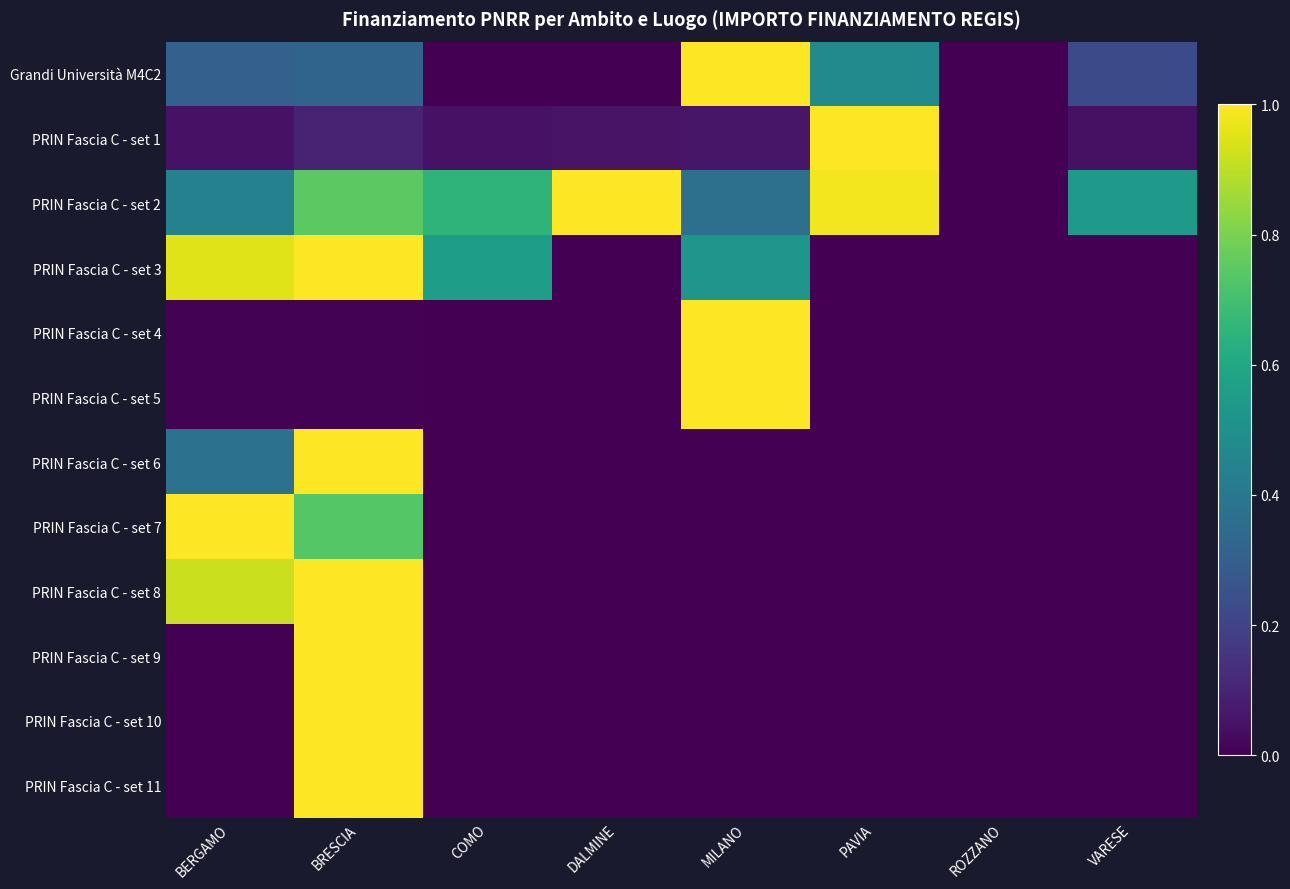

Reading left to right, extract all data points from this chart.

Grandi Università M4C2: BERGAMO=0.3	BRESCIA=0.3	COMO=0.0	DALMINE=0.0	MILANO=1.0	PAVIA=0.5	ROZZANO=0.0	VARESE=0.2
PRIN Fascia C - set 1: BERGAMO=0.0	BRESCIA=0.1	COMO=0.0	DALMINE=0.1	MILANO=0.1	PAVIA=1.0	ROZZANO=0.0	VARESE=0.0
PRIN Fascia C - set 2: BERGAMO=0.4	BRESCIA=0.7	COMO=0.7	DALMINE=1.0	MILANO=0.4	PAVIA=1.0	ROZZANO=0.0	VARESE=0.5
PRIN Fascia C - set 3: BERGAMO=0.9	BRESCIA=1.0	COMO=0.6	DALMINE=0.0	MILANO=0.5	PAVIA=0.0	ROZZANO=0.0	VARESE=0.0
PRIN Fascia C - set 4: BERGAMO=0.0	BRESCIA=0.0	COMO=0.0	DALMINE=0.0	MILANO=1.0	PAVIA=0.0	ROZZANO=0.0	VARESE=0.0
PRIN Fascia C - set 5: BERGAMO=0.0	BRESCIA=0.0	COMO=0.0	DALMINE=0.0	MILANO=1.0	PAVIA=0.0	ROZZANO=0.0	VARESE=0.0
PRIN Fascia C - set 6: BERGAMO=0.4	BRESCIA=1.0	COMO=0.0	DALMINE=0.0	MILANO=0.0	PAVIA=0.0	ROZZANO=0.0	VARESE=0.0
PRIN Fascia C - set 7: BERGAMO=1.0	BRESCIA=0.7	COMO=0.0	DALMINE=0.0	MILANO=0.0	PAVIA=0.0	ROZZANO=0.0	VARESE=0.0
PRIN Fascia C - set 8: BERGAMO=0.9	BRESCIA=1.0	COMO=0.0	DALMINE=0.0	MILANO=0.0	PAVIA=0.0	ROZZANO=0.0	VARESE=0.0
PRIN Fascia C - set 9: BERGAMO=0.0	BRESCIA=1.0	COMO=0.0	DALMINE=0.0	MILANO=0.0	PAVIA=0.0	ROZZANO=0.0	VARESE=0.0
PRIN Fascia C - set 10: BERGAMO=0.0	BRESCIA=1.0	COMO=0.0	DALMINE=0.0	MILANO=0.0	PAVIA=0.0	ROZZANO=0.0	VARESE=0.0
PRIN Fascia C - set 11: BERGAMO=0.0	BRESCIA=1.0	COMO=0.0	DALMINE=0.0	MILANO=0.0	PAVIA=0.0	ROZZANO=0.0	VARESE=0.0